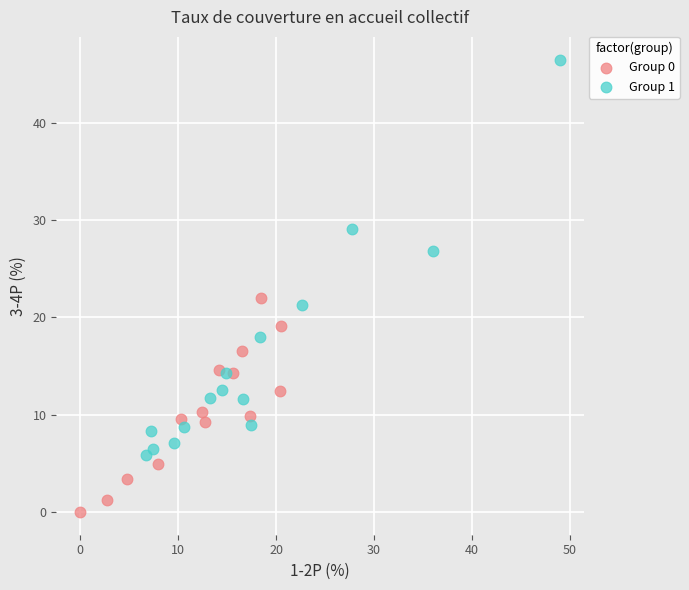

Which series has the largest Y range (max minus min)?

Group 1